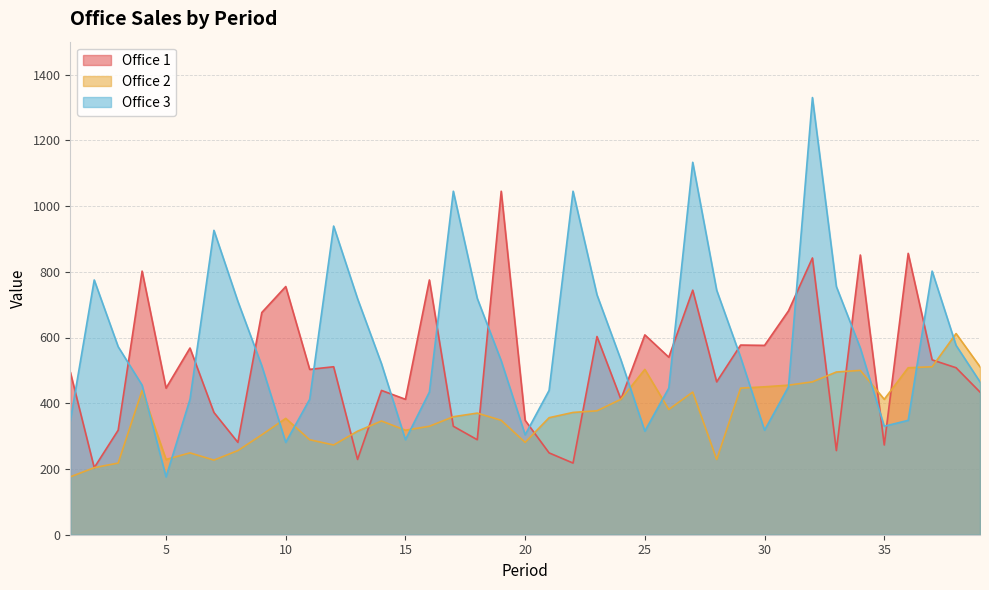

At which category does the chart reach its peak across all series?

32